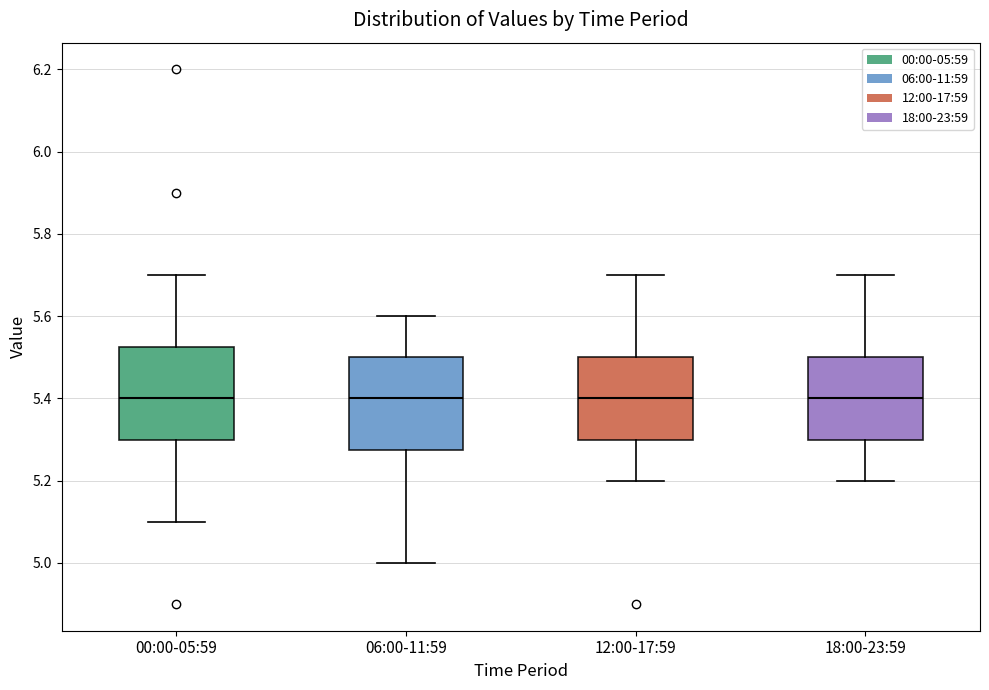

Reading left to right, read every box against the y-axis: the position of its median line, the range the box covers, and the ends of its whiskers. The values are not printed on the chart, so give them approximately, as read against the axis.

00:00-05:59: median 5.40, box 5.30 to 5.52, whiskers 5.10 to 5.70
06:00-11:59: median 5.40, box 5.28 to 5.50, whiskers 5.00 to 5.60
12:00-17:59: median 5.40, box 5.30 to 5.50, whiskers 5.20 to 5.70
18:00-23:59: median 5.40, box 5.30 to 5.50, whiskers 5.20 to 5.70